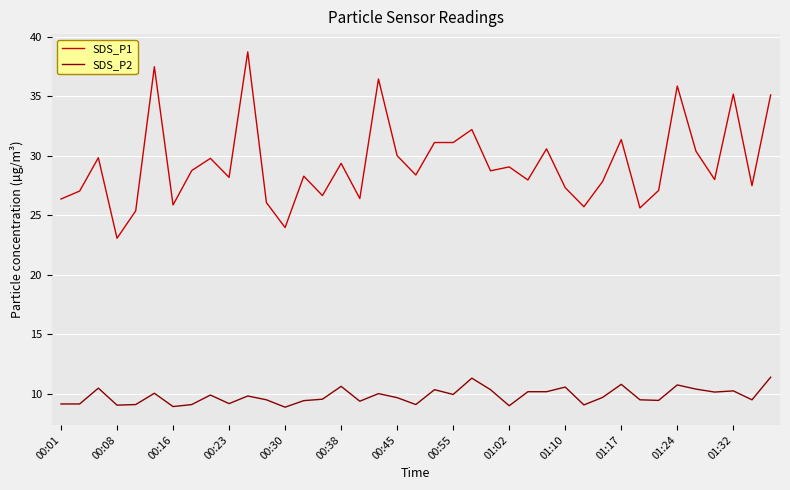

True or false: SDS_P2 and SDS_P1 cross at least once.

False